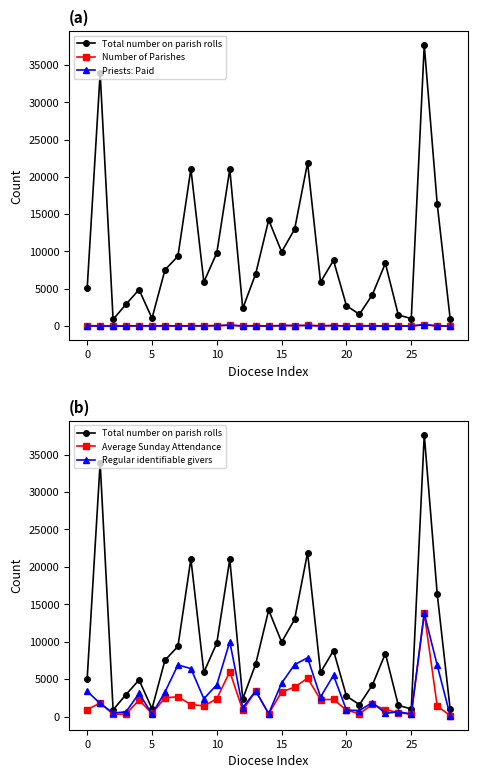

Is it true that Average Sunday Attendance equals 3188 at 18?

False